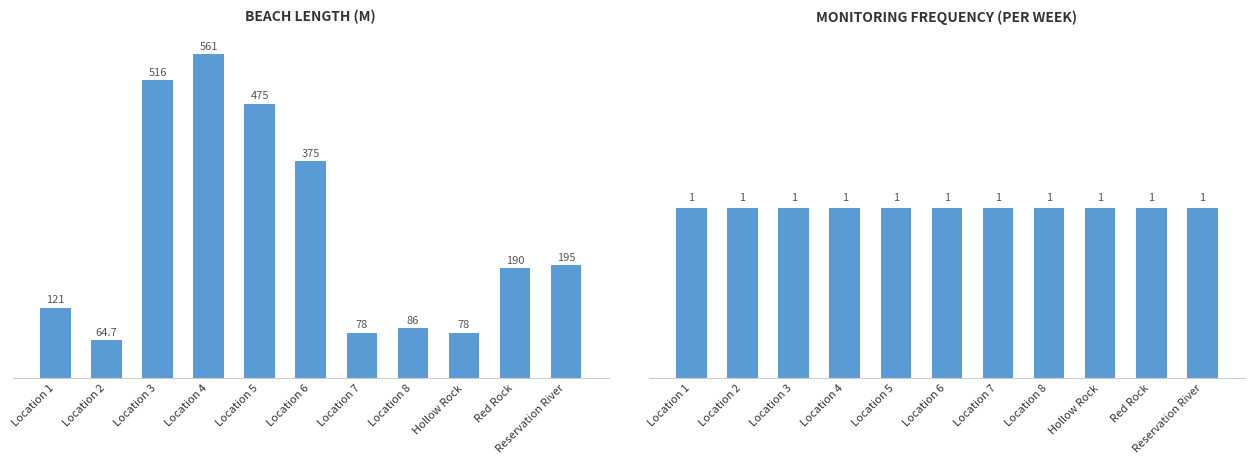

Reading right to left, what are all the values shown in this chart?

Beach length (M): 195.0	190.0	78.0	86.0	78.0	375.0	475.0	561.0	516.0	64.7	121.0
Swim Season Monitoring Frequency: 1.0	1.0	1.0	1.0	1.0	1.0	1.0	1.0	1.0	1.0	1.0